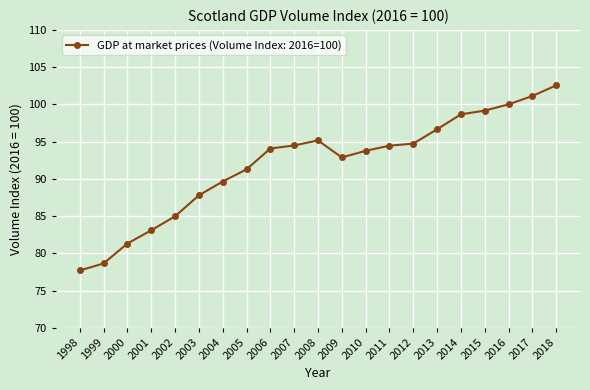

Which has a higher value, 2016 or 2011?

2016